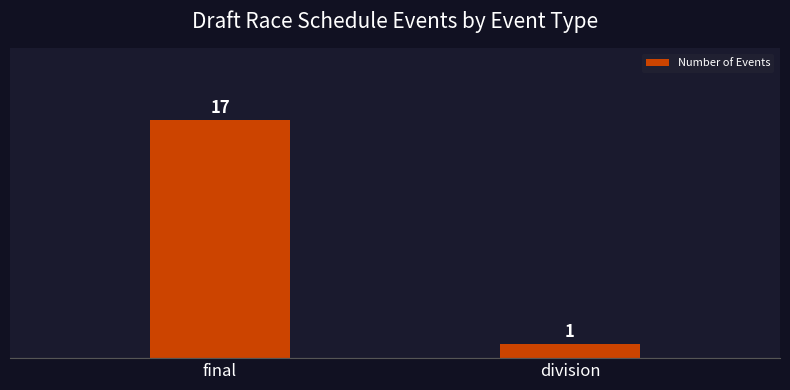

What is the sum of all values?

18